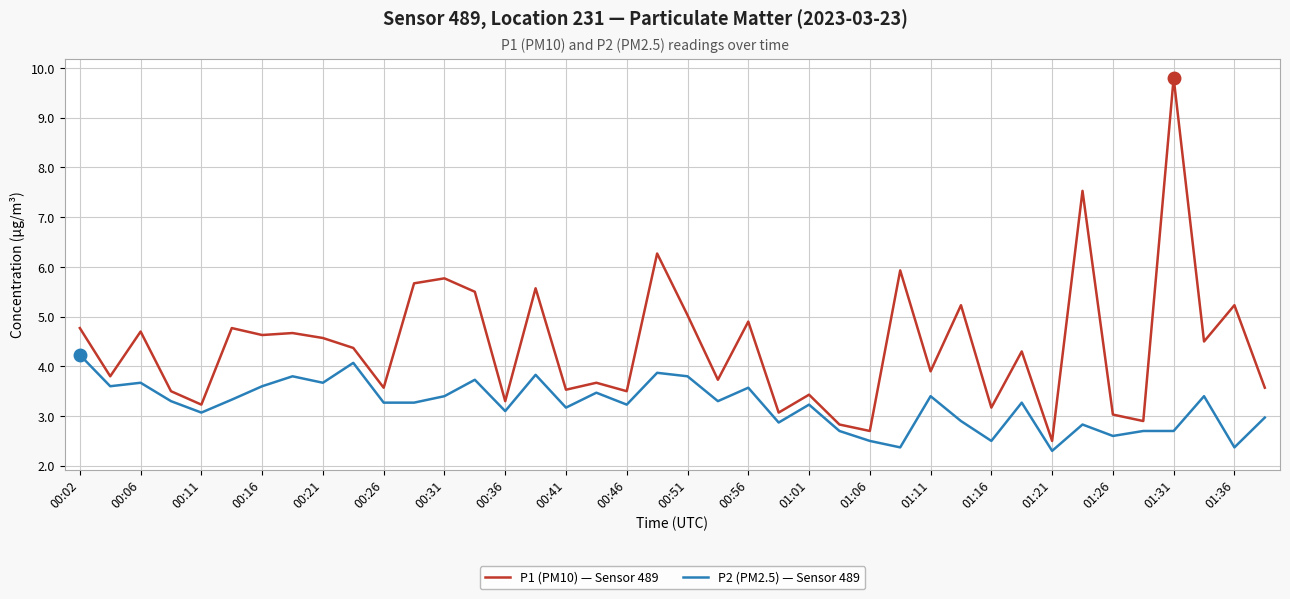

What is the difference between the maximum and minimum values in the P1 (PM10) — Sensor 489 series?

7.3